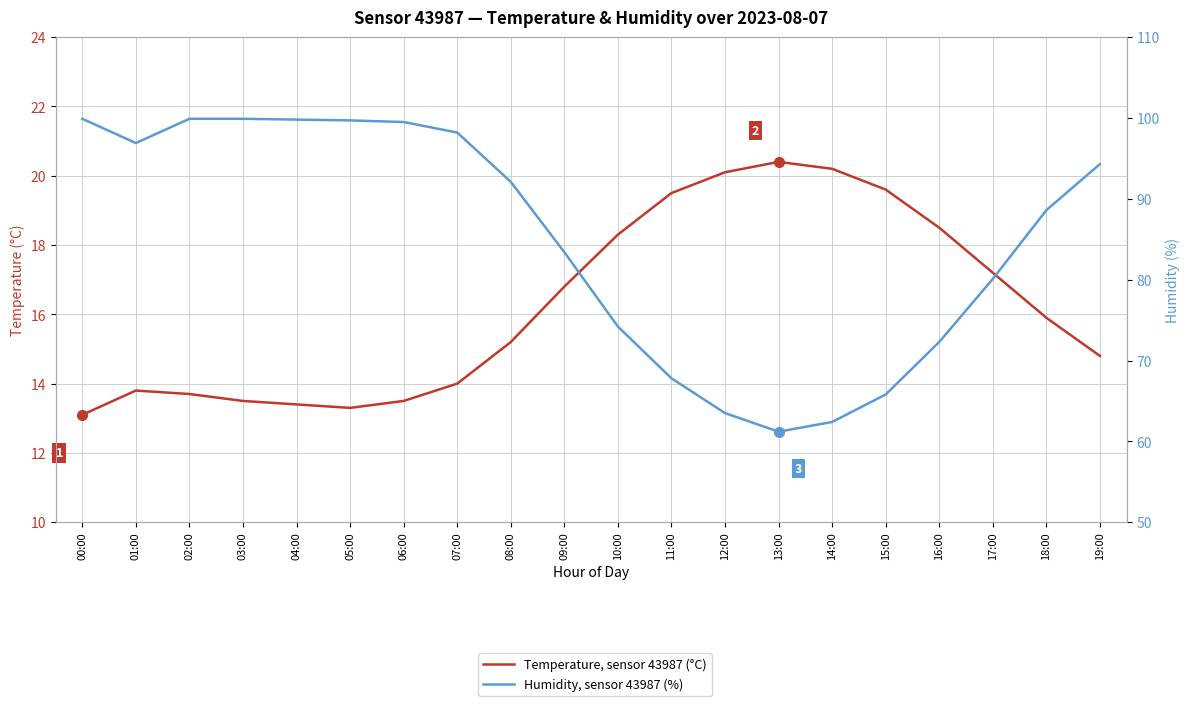

Rank the series at 06:00 from highest to lowest value.

Humidity, sensor 43987 (%), Temperature, sensor 43987 (°C)